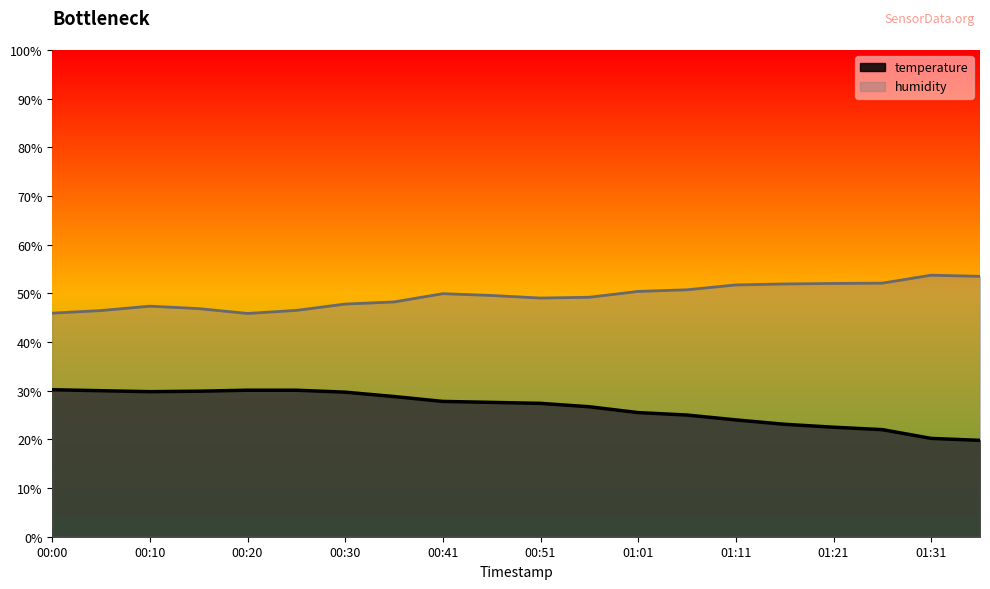

What is the difference between the second highest and second lowest values in the humidity series?

7.6